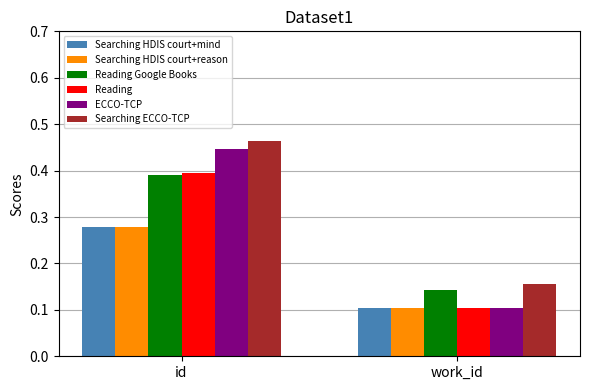

Are the bars horizontal?

No